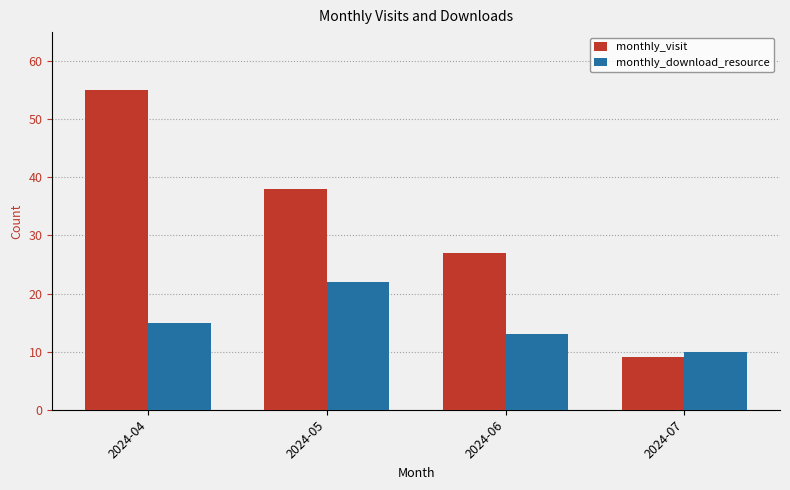

At which label does monthly_download_resource reach its minimum?

2024-07